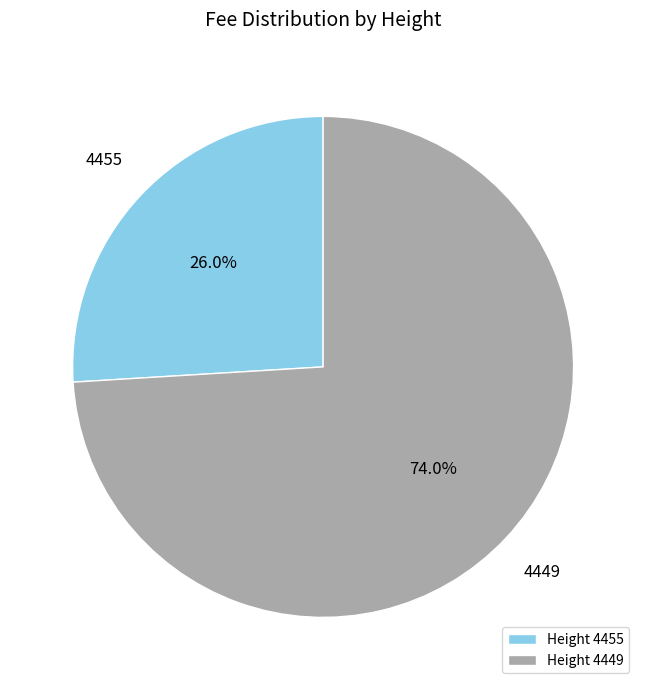

Between 4449 and 4455, which is larger?

4449